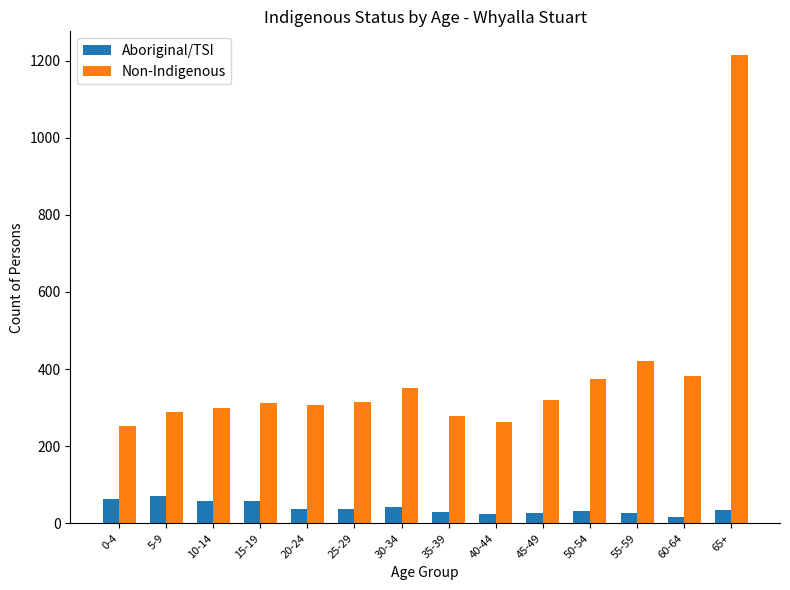

What are all the series names shown in the legend?

Aboriginal/TSI, Non-Indigenous